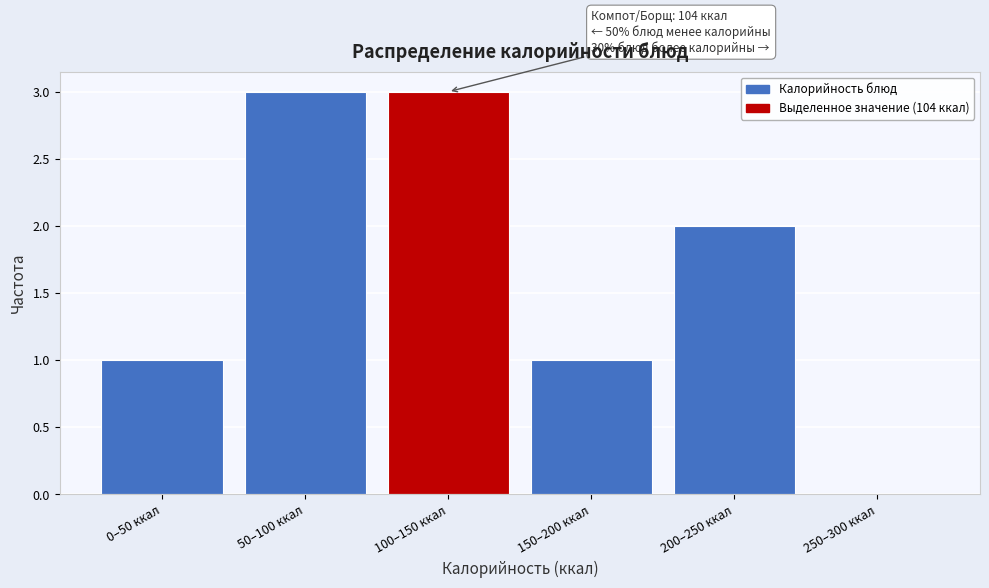

Reading left to right, what are all the values shown in this chart?

0–50 ккал=1	50–100 ккал=3	100–150 ккал=3	150–200 ккал=1	200–250 ккал=2	250–300 ккал=0